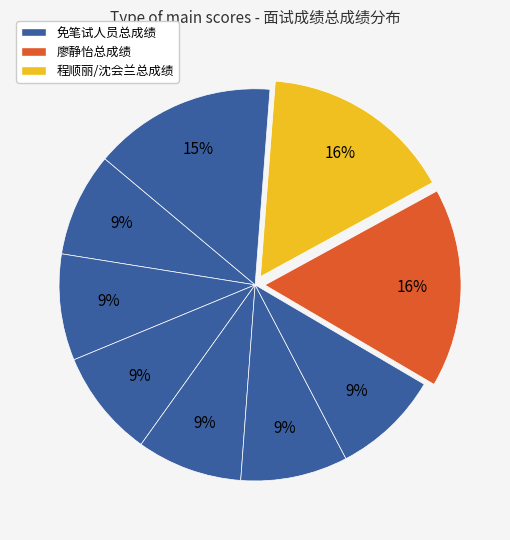

How many segments does this pie chart have?

9